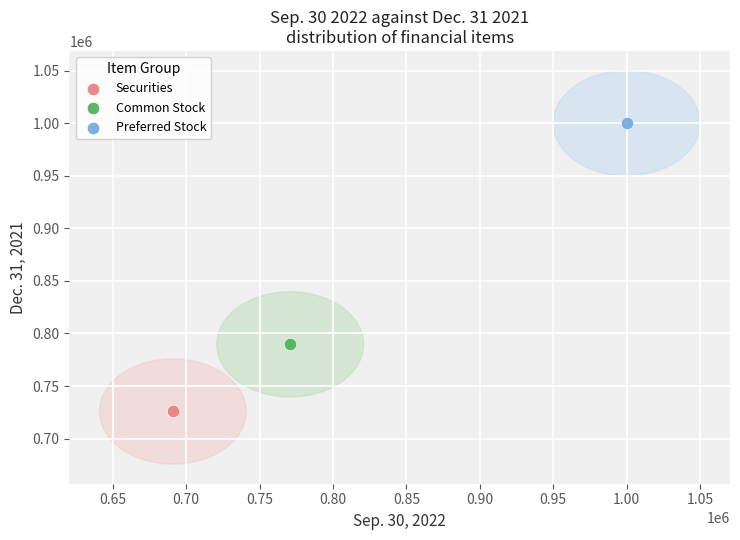

What are all the series names shown in the legend?

Securities, Common Stock, Preferred Stock